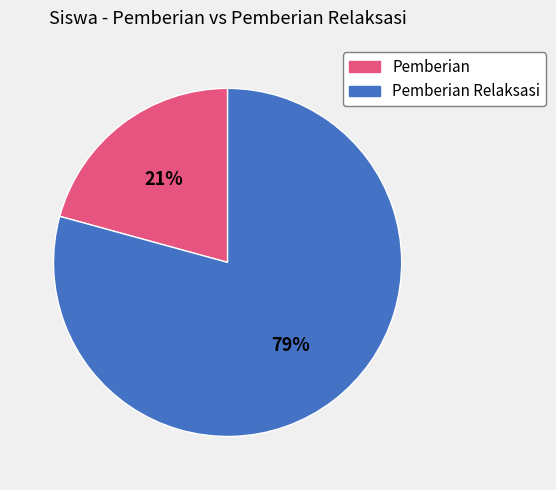

Does any single category account for the majority?

Yes